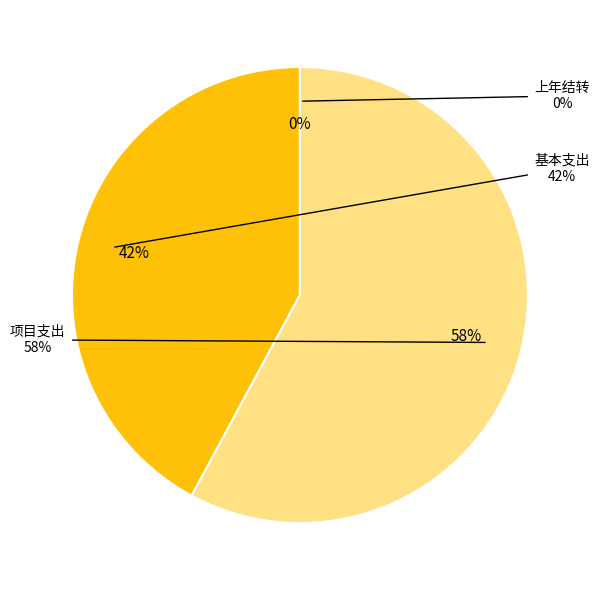

How many slices are in this pie chart?

3